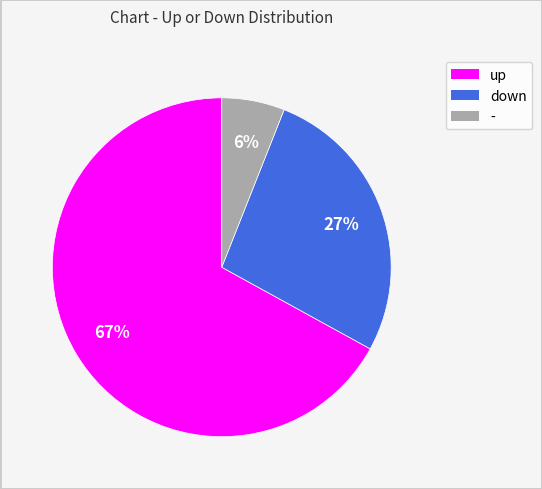

Is it true that down is 27% of the pie?

True